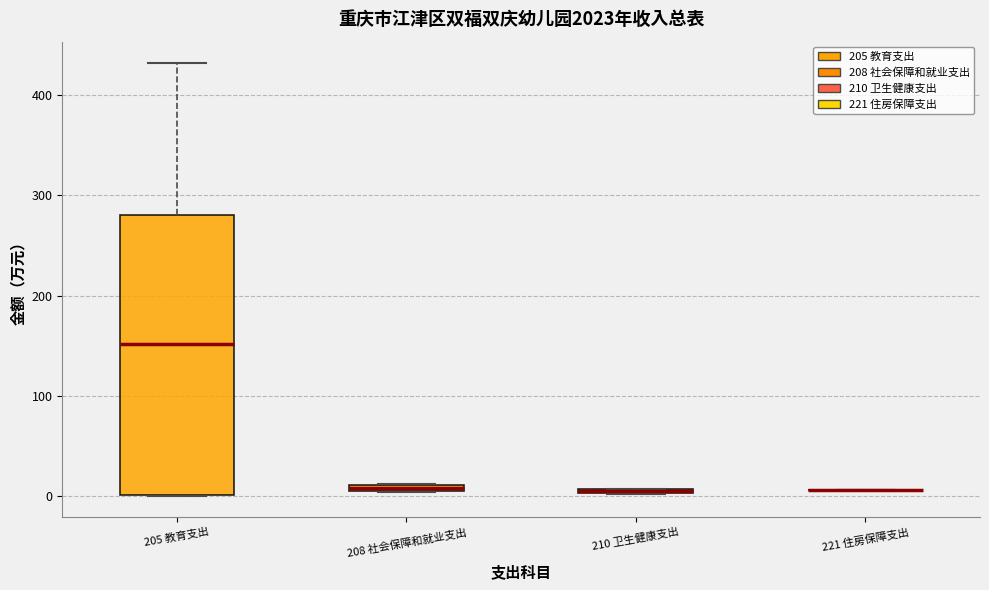

Comparing the boxes themselves (not the whiskers), which one is the tallest?

205 教育支出